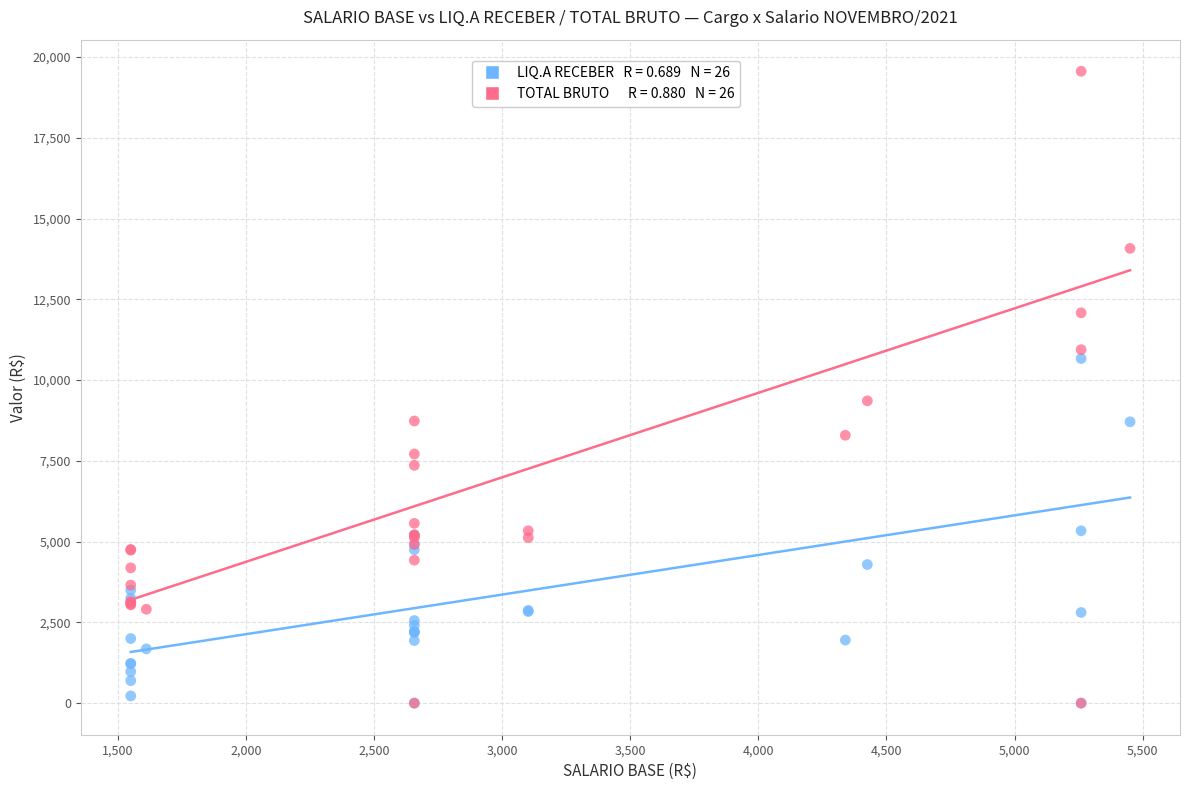

Across all series, what Y value is closest to 9780?

9358.0